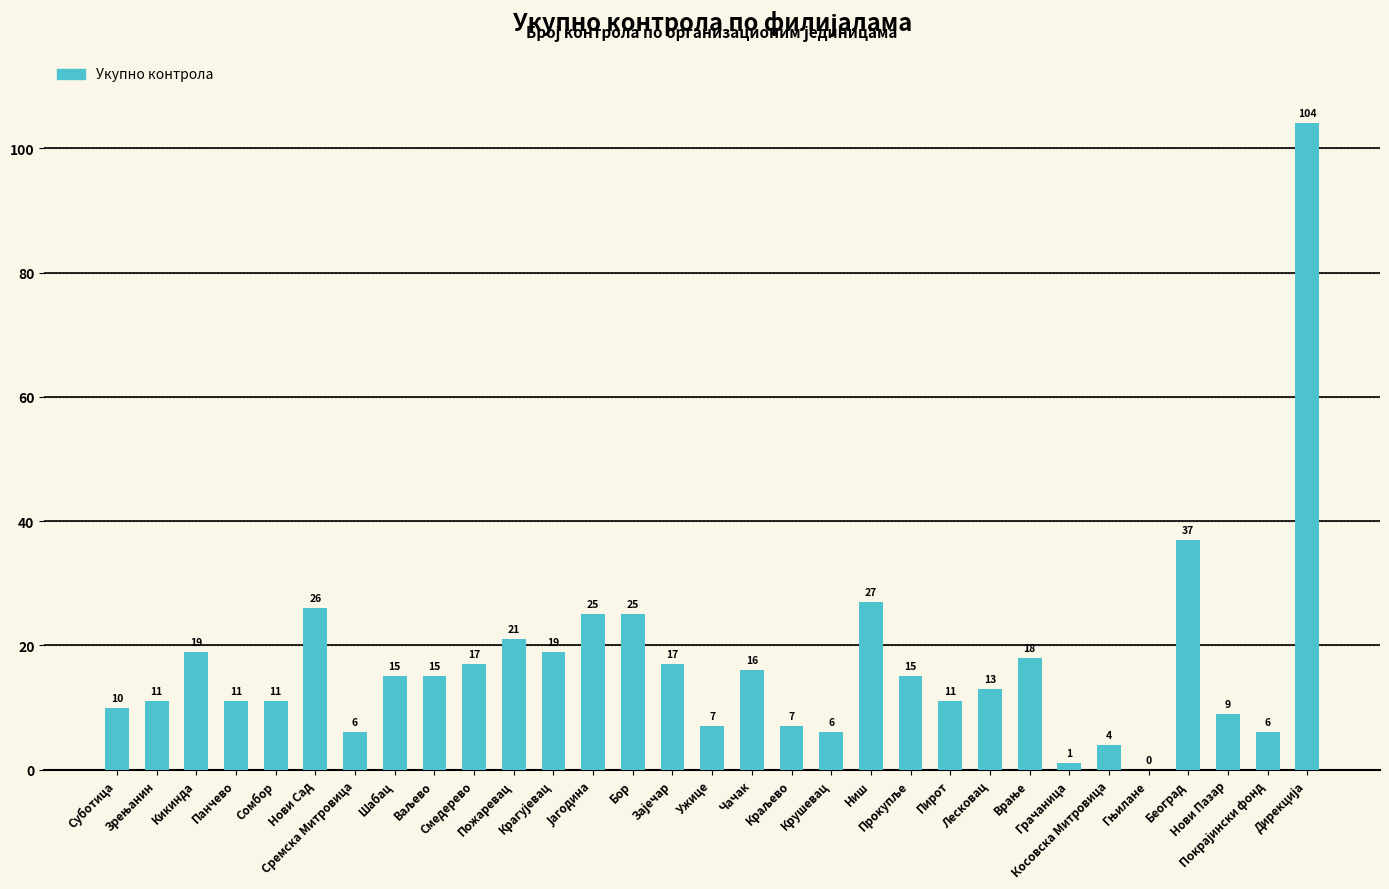

What is the sum of all values?

529